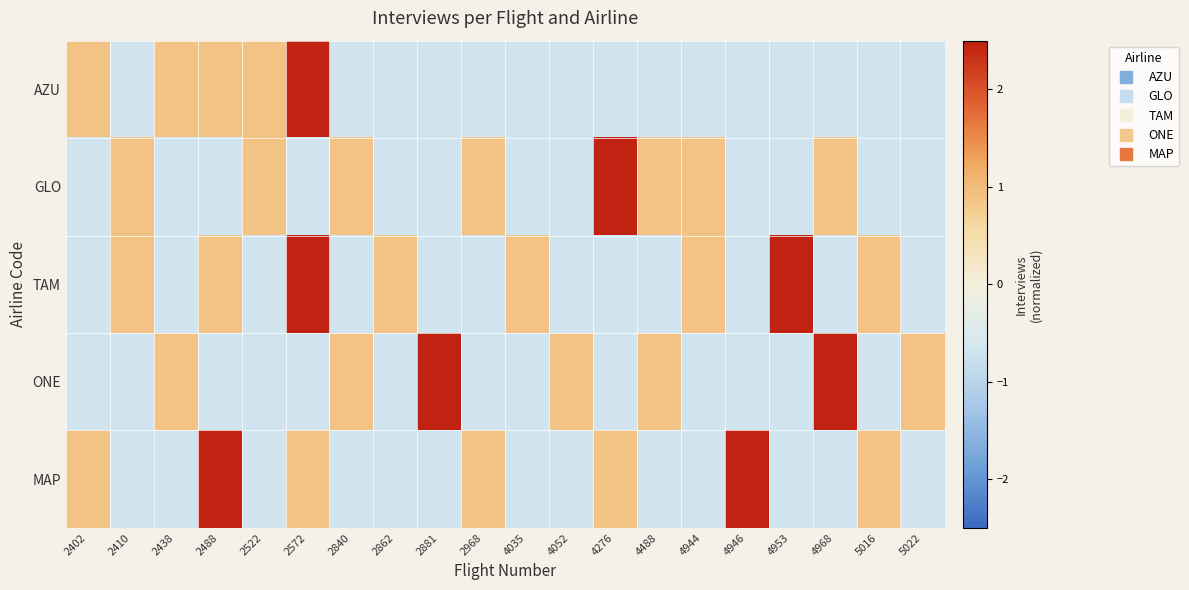

What is the difference between the highest and lowest values at 4276?

3.1